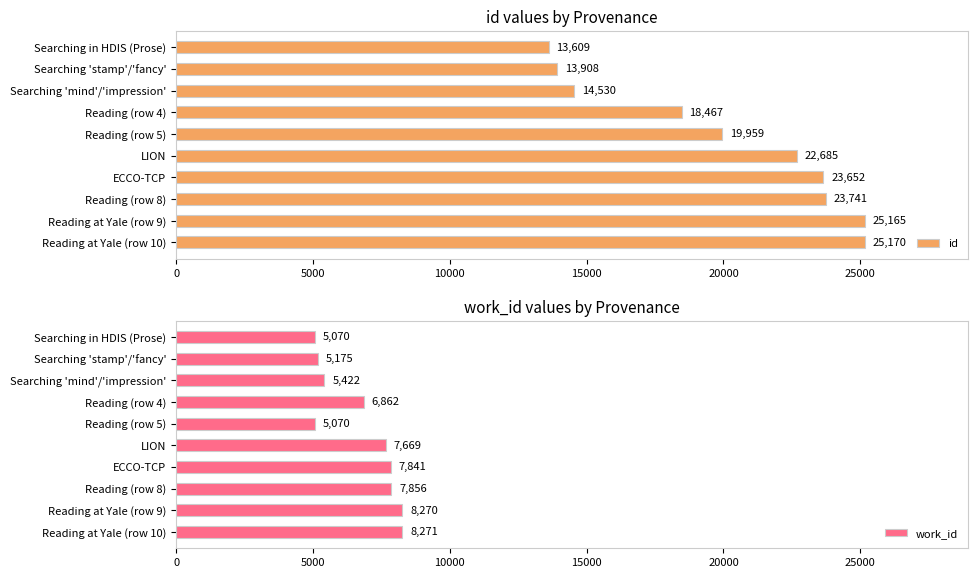

Which series has the widest spread of values?

id